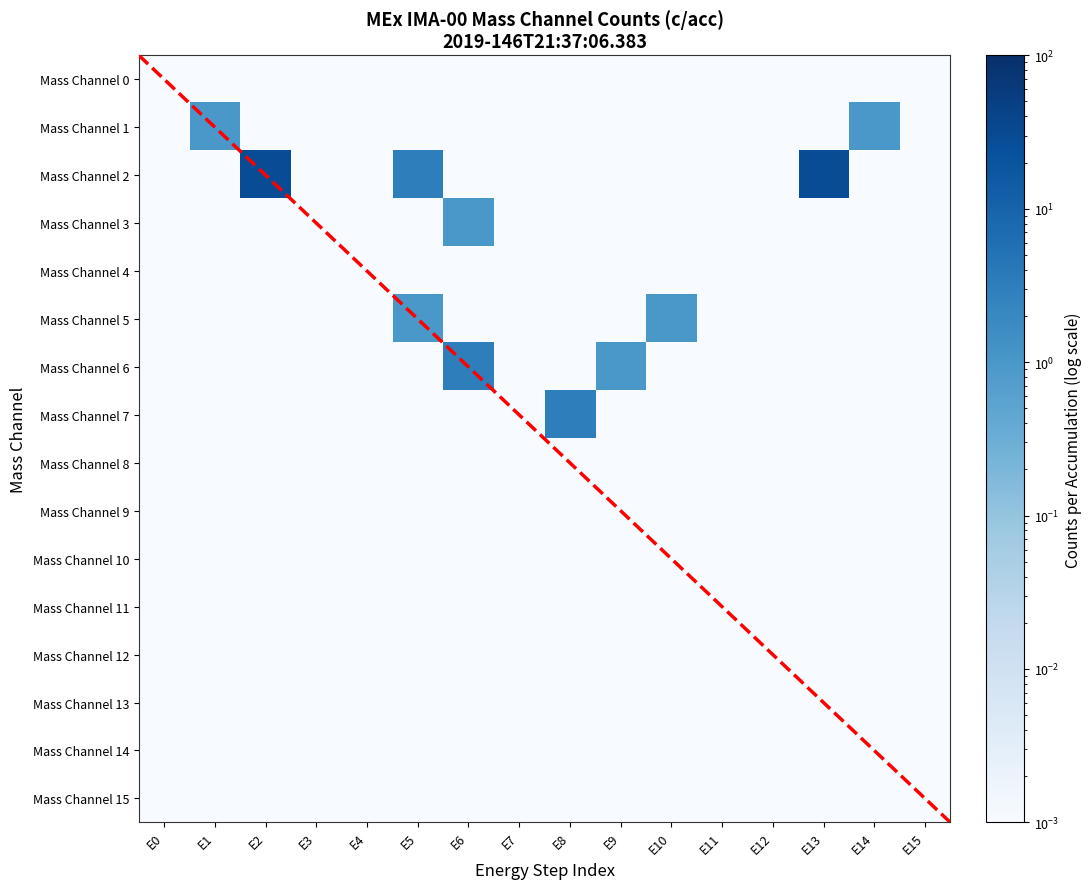

Rank the series by their maximum value, from highest to lowest.

Mass Channel 2, Mass Channel 6, Mass Channel 7, Mass Channel 1, Mass Channel 3, Mass Channel 5, Mass Channel 0, Mass Channel 4, Mass Channel 8, Mass Channel 9, Mass Channel 10, Mass Channel 11, Mass Channel 12, Mass Channel 13, Mass Channel 14, Mass Channel 15